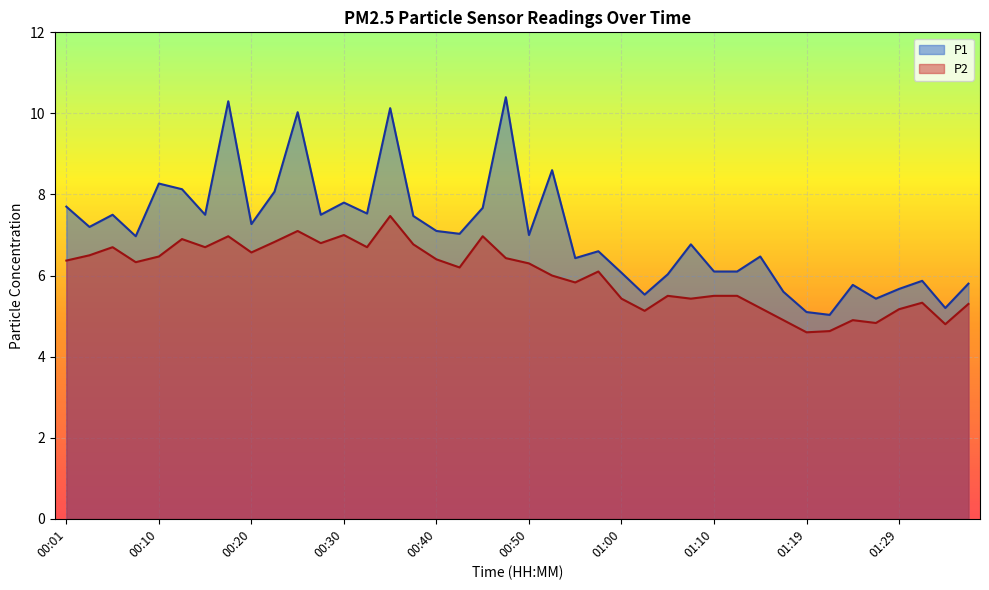

At which label does P2 first exceed 6?

00:01